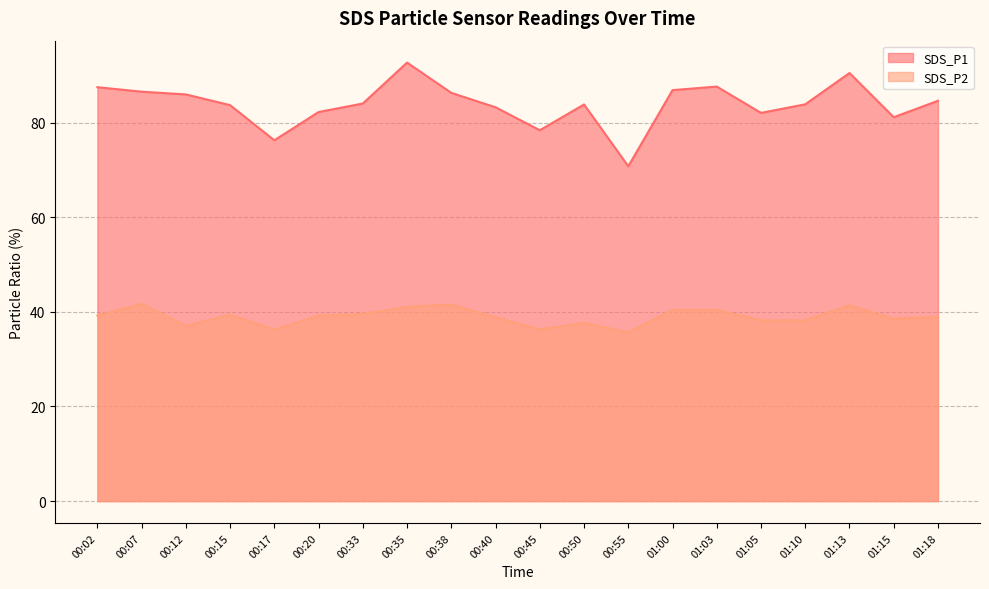

How many data points in SDS_P2 are less than 39?

10